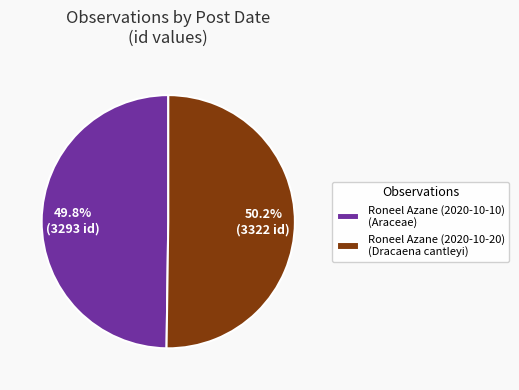

What is the ratio of the value at Roneel Azane (2020-10-20) to the value at Roneel Azane (2020-10-10)?

1.0